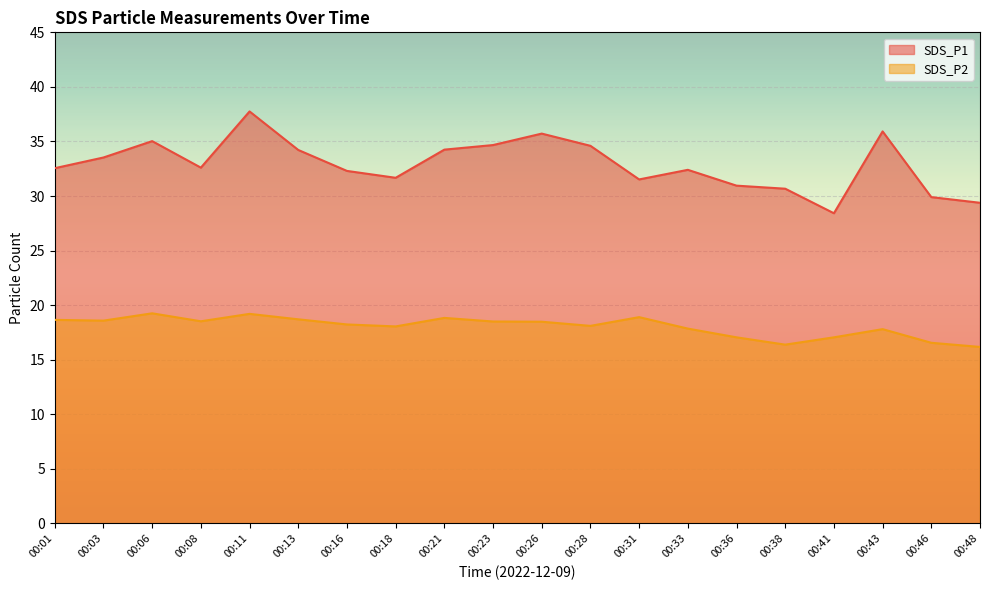

Reading right to left, transcribe all the data shown in this chart.

SDS_P1: 00:48=29.4	00:46=29.9	00:43=35.9	00:41=28.4	00:38=30.7	00:36=30.9	00:33=32.4	00:31=31.5	00:28=34.6	00:26=35.7	00:23=34.7	00:21=34.2	00:18=31.7	00:16=32.3	00:13=34.2	00:11=37.8	00:08=32.6	00:06=35.0	00:03=33.5	00:01=32.5
SDS_P2: 00:48=16.2	00:46=16.6	00:43=17.8	00:41=17.1	00:38=16.4	00:36=17.1	00:33=17.9	00:31=18.9	00:28=18.1	00:26=18.5	00:23=18.5	00:21=18.8	00:18=18.1	00:16=18.2	00:13=18.7	00:11=19.2	00:08=18.5	00:06=19.2	00:03=18.6	00:01=18.6